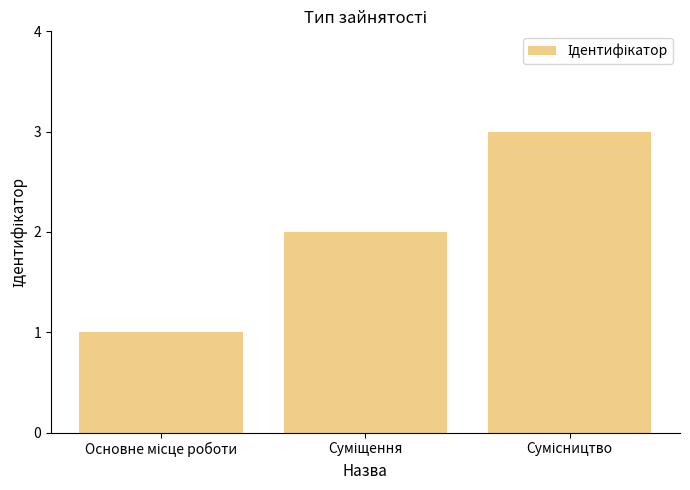

What is the greatest value displayed?

3